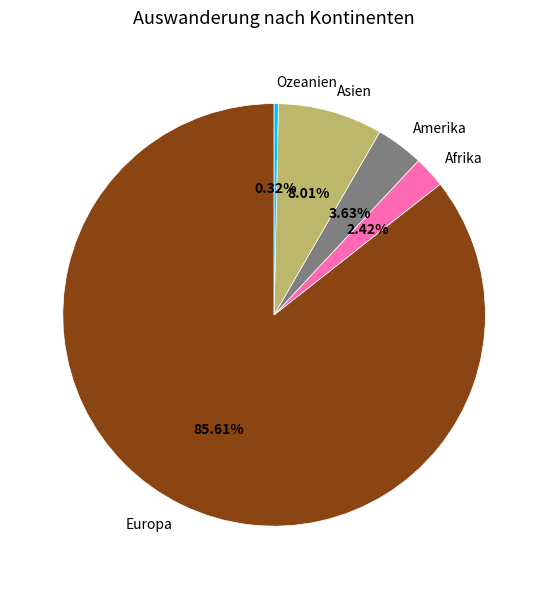

To the nearest percent, what percentage of the pie is Amerika?

4%